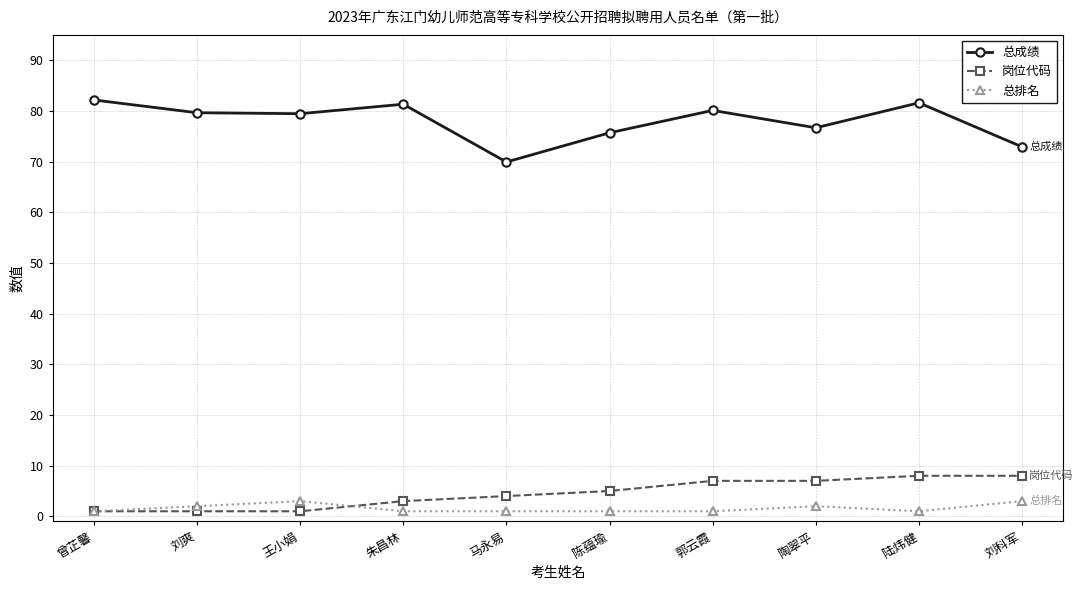

True or false: 总成绩 has more than 2 points higher than both neighbors.

True